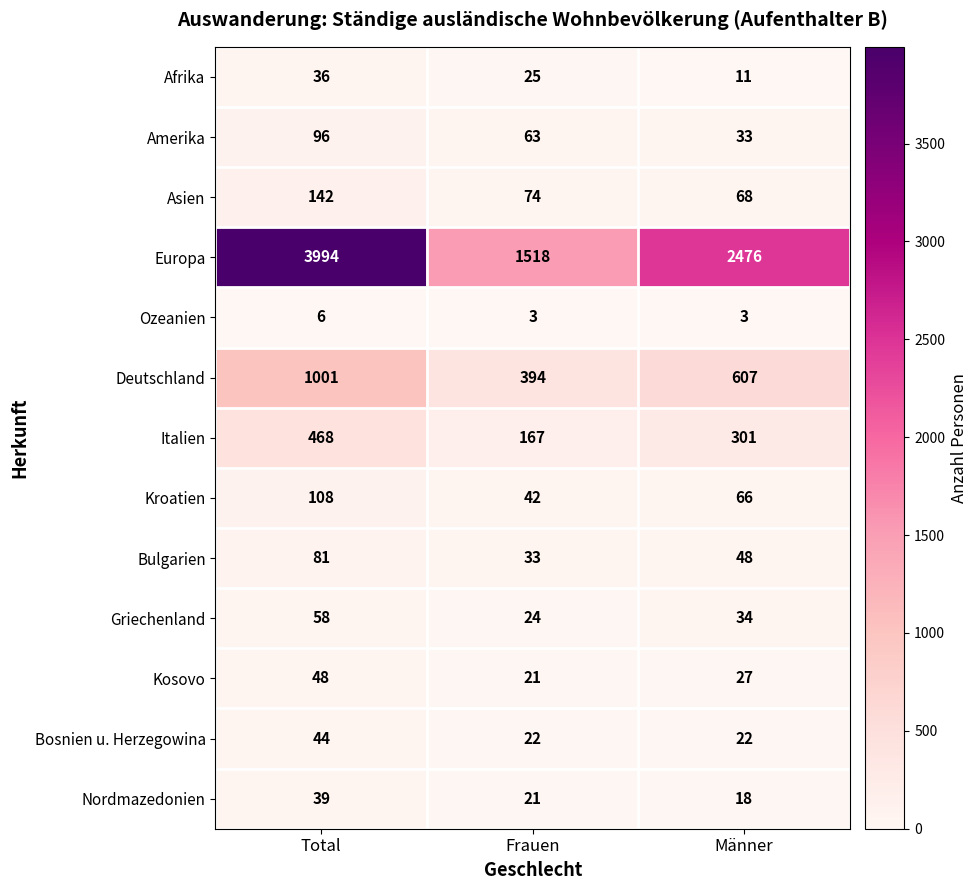

At which category is the sum across all series the highest?

Total